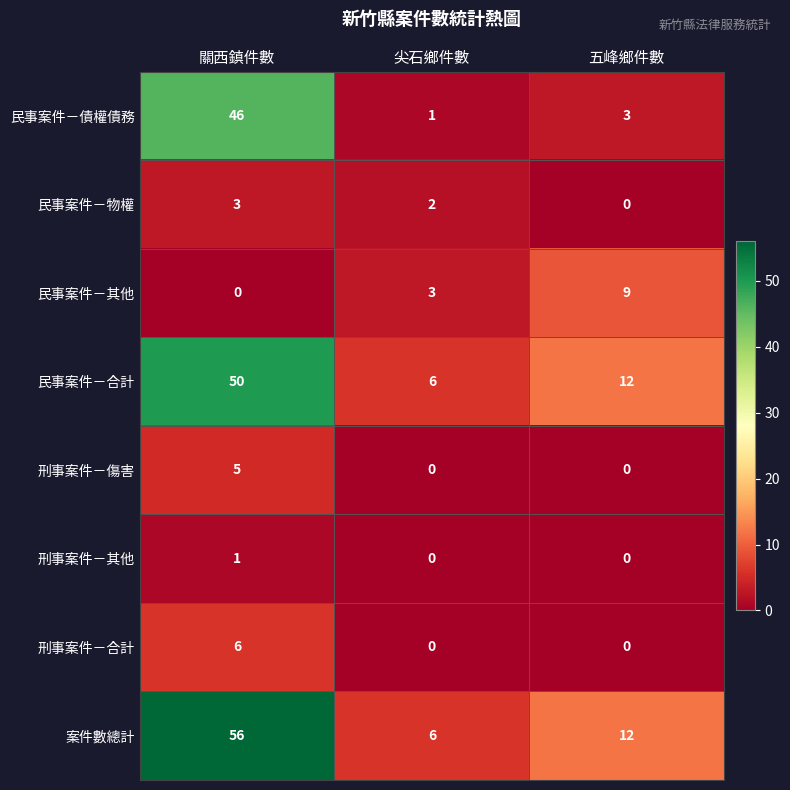

Which series changed the most between 關西鎮件數 and 尖石鄉件數?

案件數總計